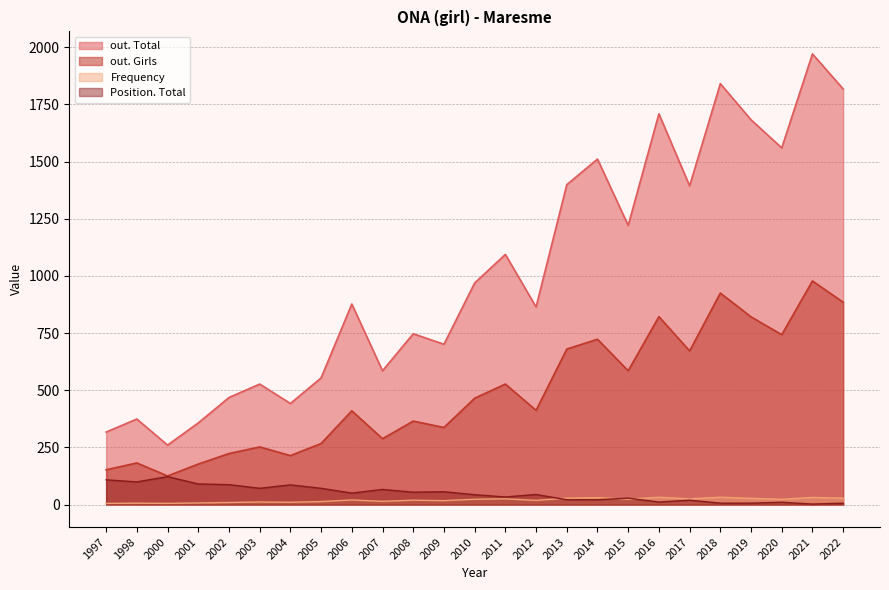

What are all the series names shown in the legend?

out. Total, out. Girls, Frequency, Position. Total